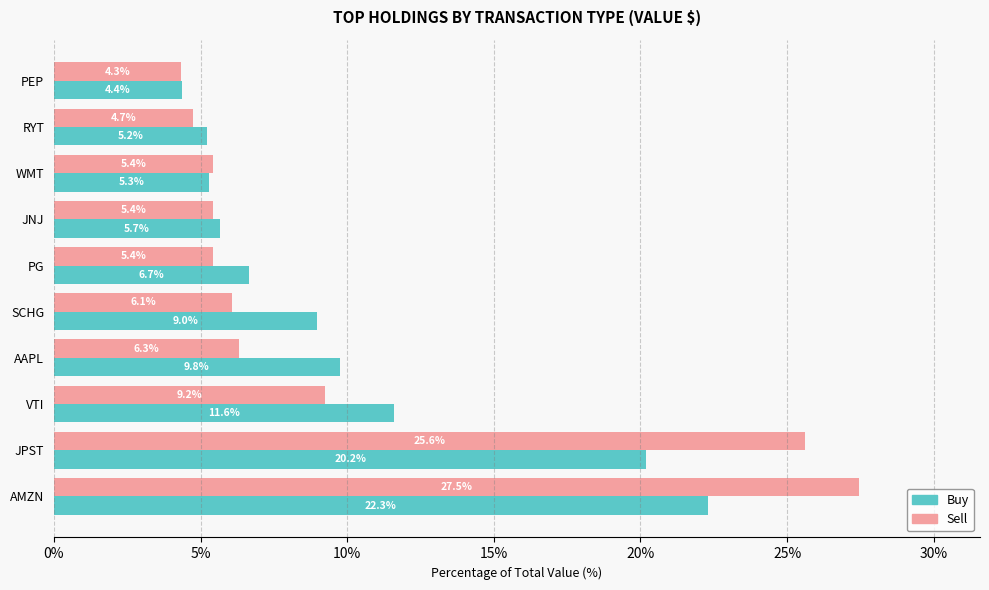

At which label is Sell closest to 15?

VTI